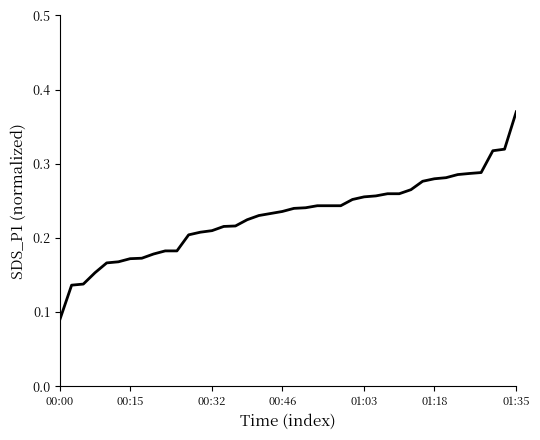

Is this an area chart (filled region under the line)?

No